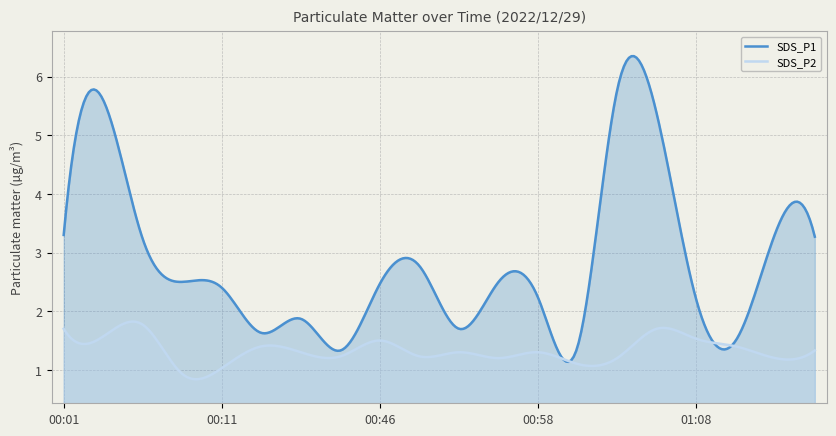

Does the chart display data point markers on the line(s)?

No